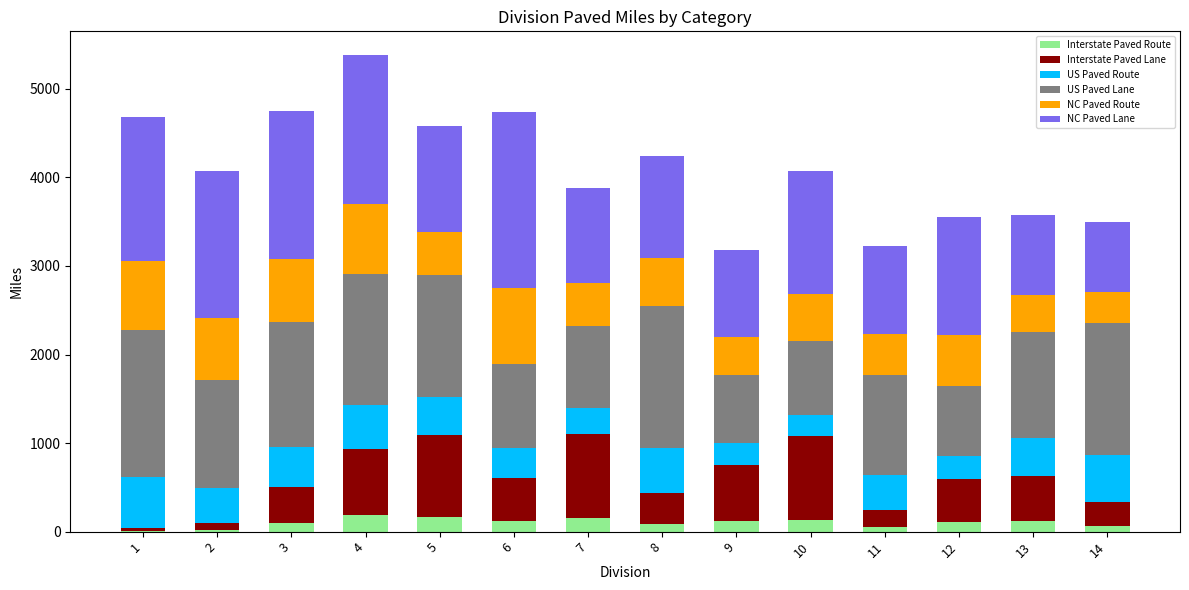

What is the total value across all series at 5?

4577.7